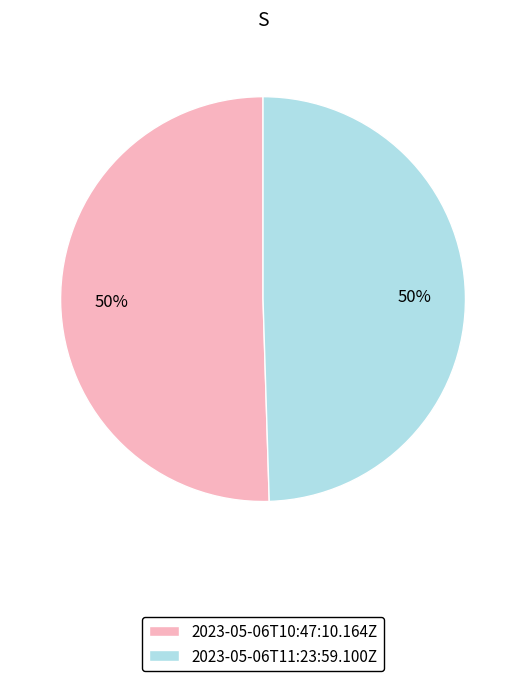

Is it true that 2023-05-06T11:23:59.100Z is 50% of the pie?

True